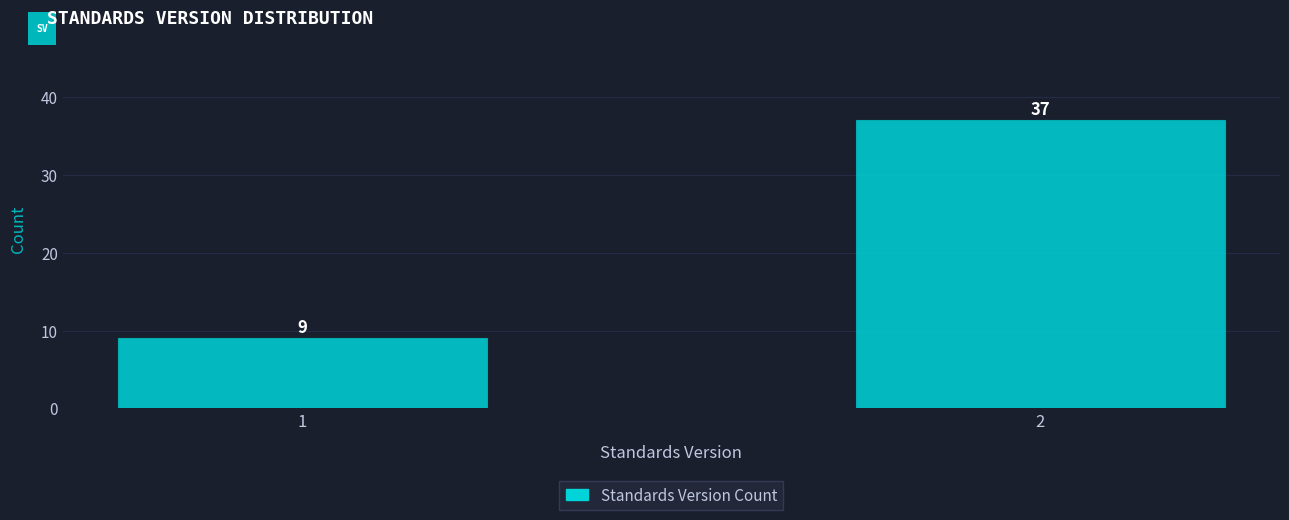

Reading right to left, transcribe all the data shown in this chart.

2=37	1=9